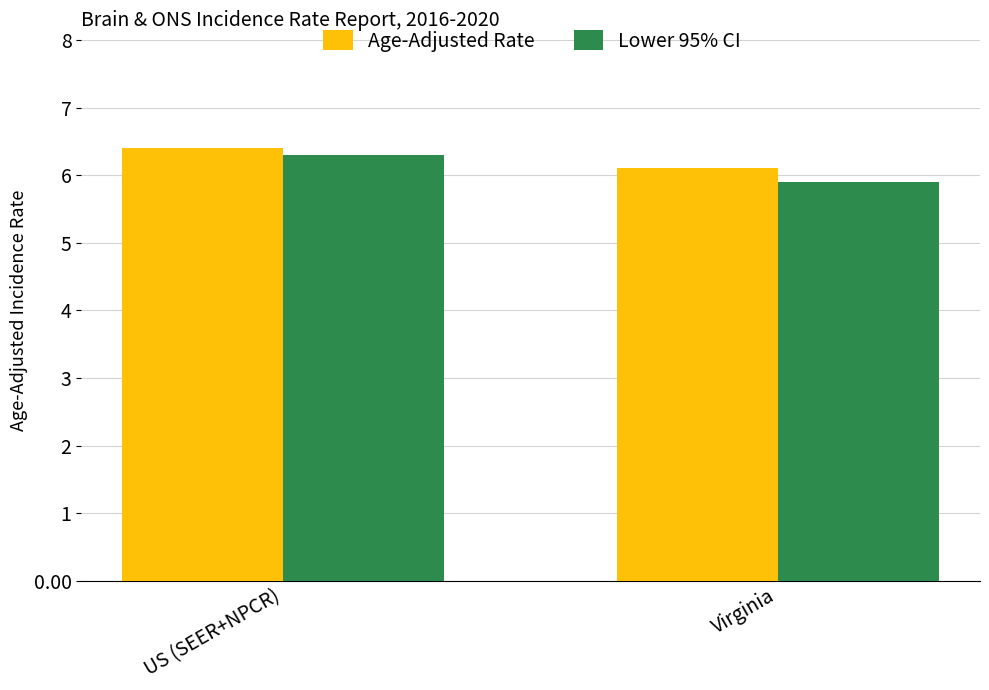

True or false: Lower 95% CI has a value of 9.3 at Virginia.

False